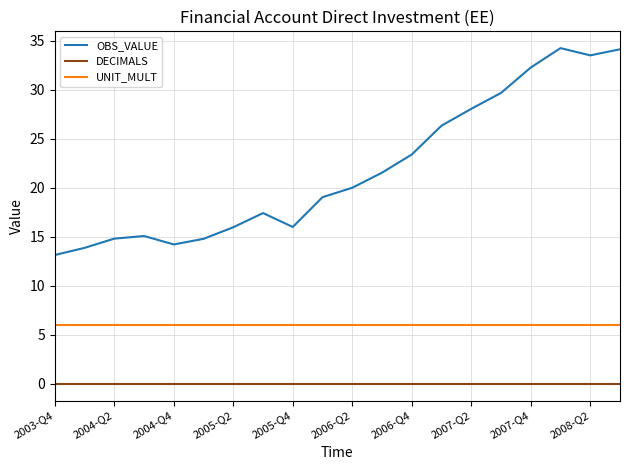

What is the maximum value shown in the chart?

34.2